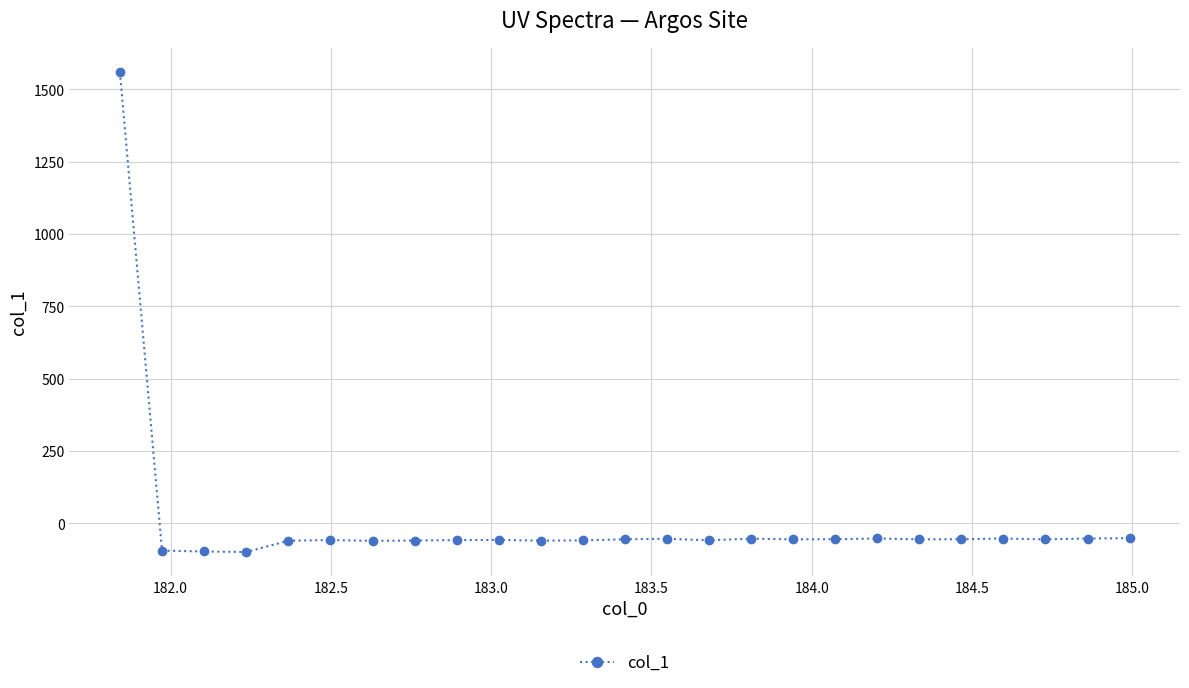

How many categories are shown in the chart?

25